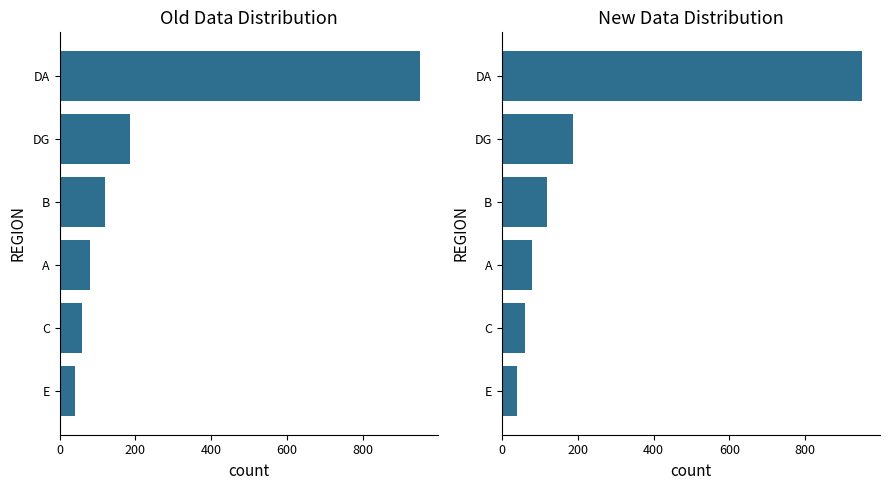

Which series changed the most between E and B?

Old Data